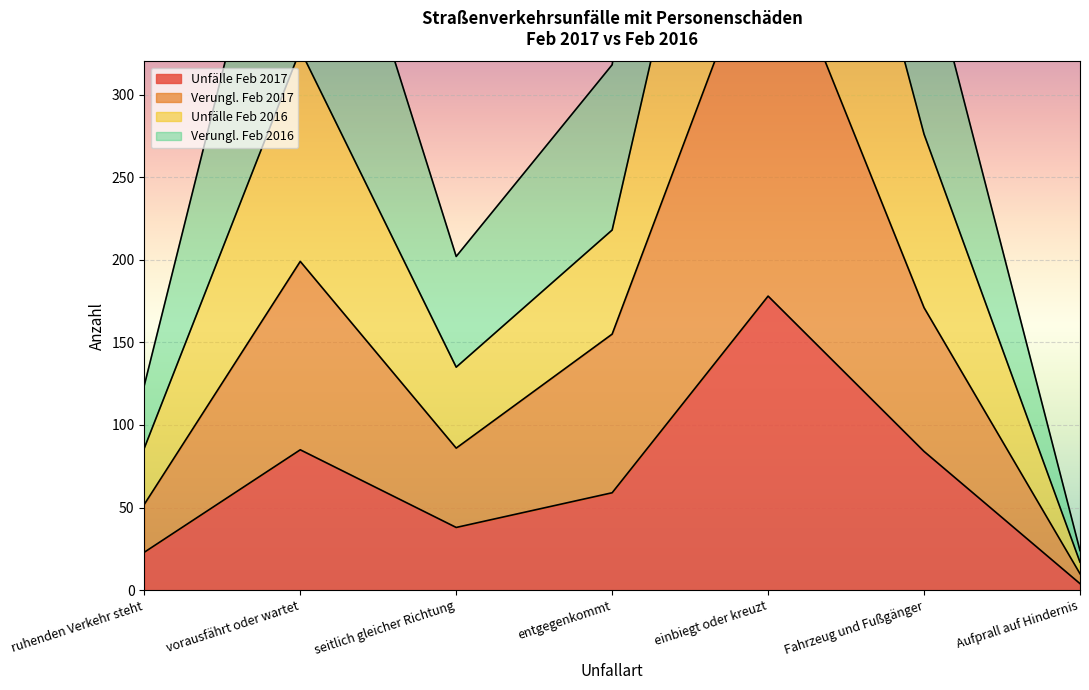

Where is Unfälle Feb 2017 nearest to the value 91?

vorausfährt oder wartet